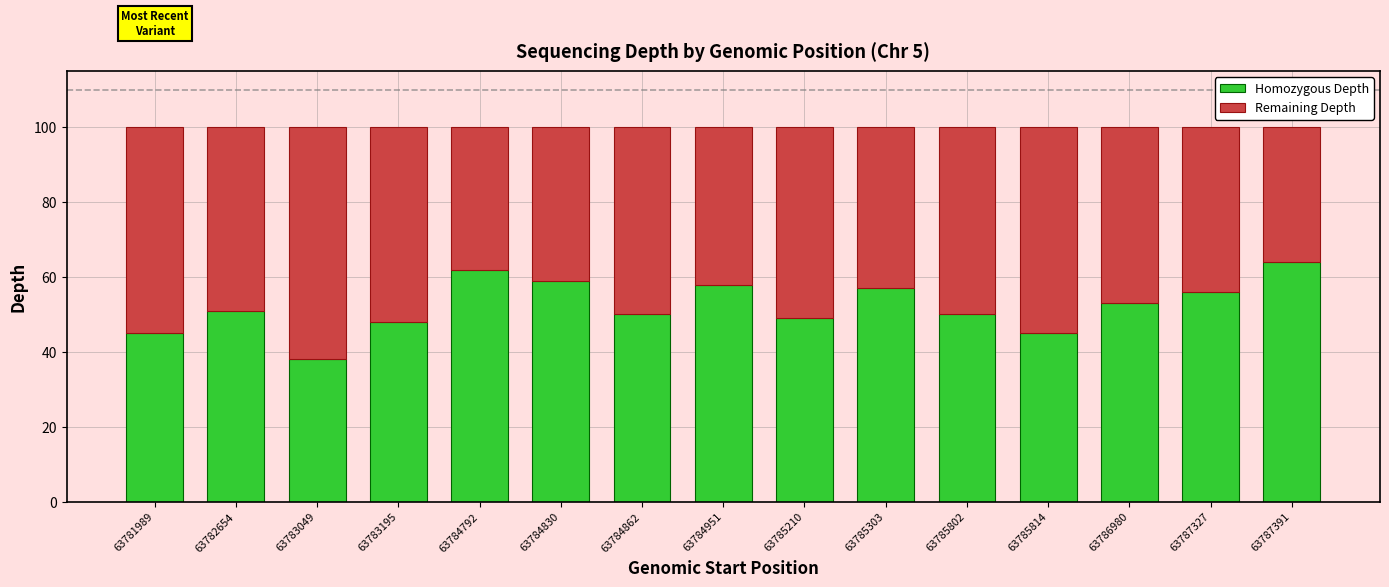

How many categories are shown in the chart?

15